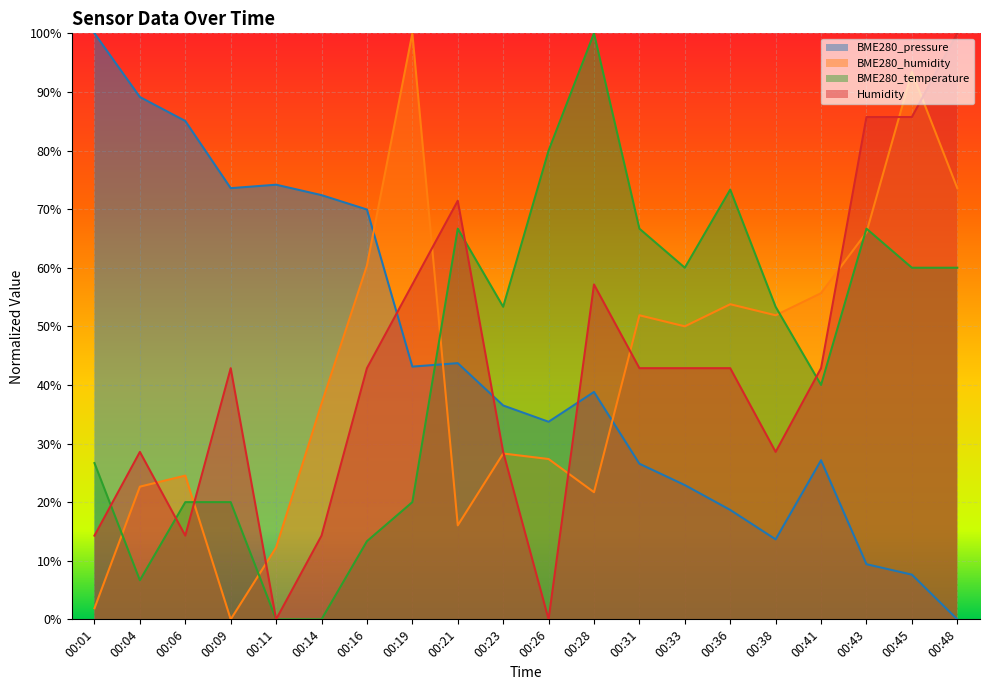

At 00:23, list the series in order from smallest to largest.

BME280_humidity, Humidity, BME280_pressure, BME280_temperature